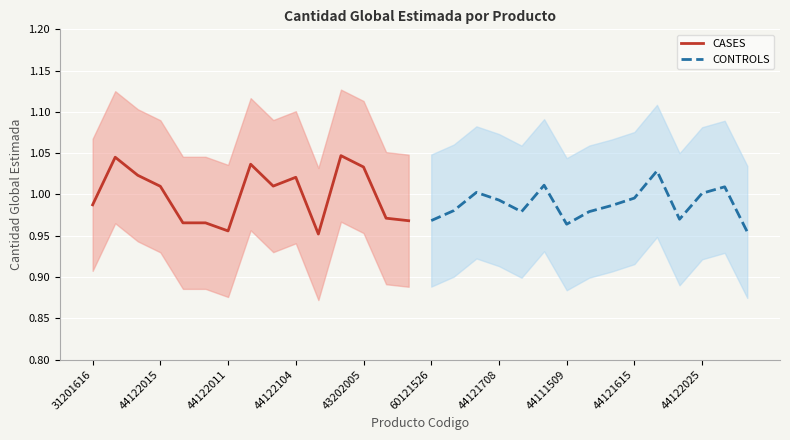

What is the average value of the CONTROLS series?

1.0